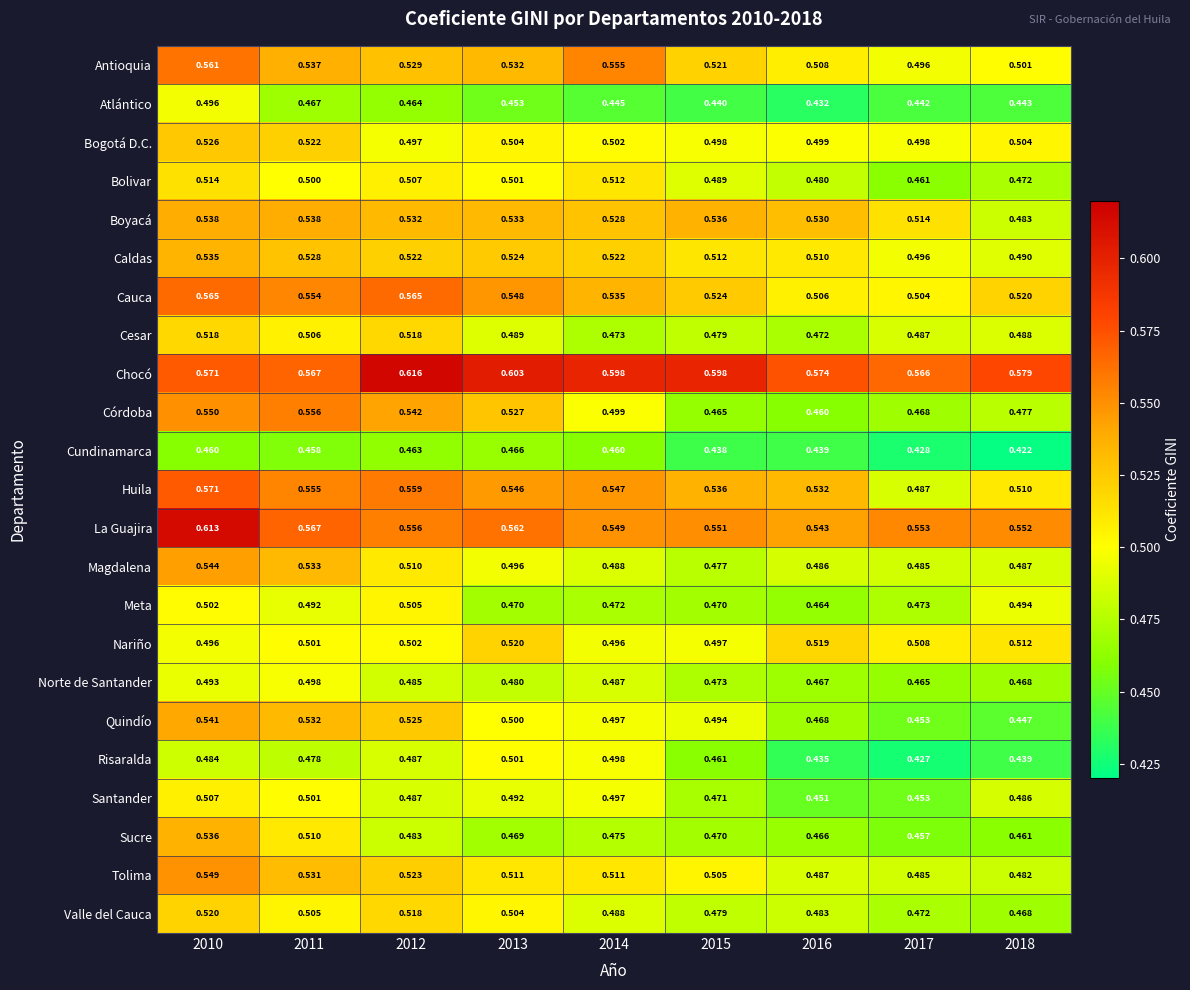

Which series changed the most between 2011 and 2015?

Córdoba